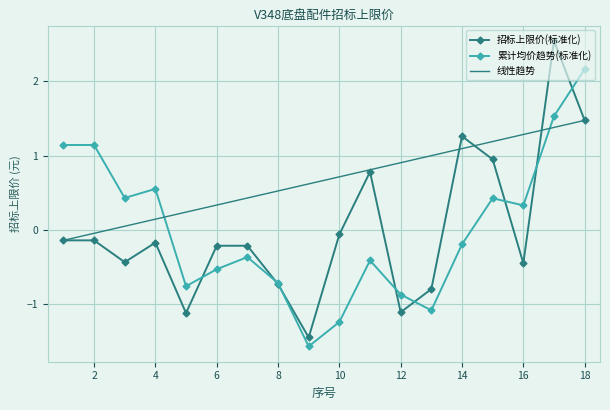

What is the greatest value displayed?

2.5